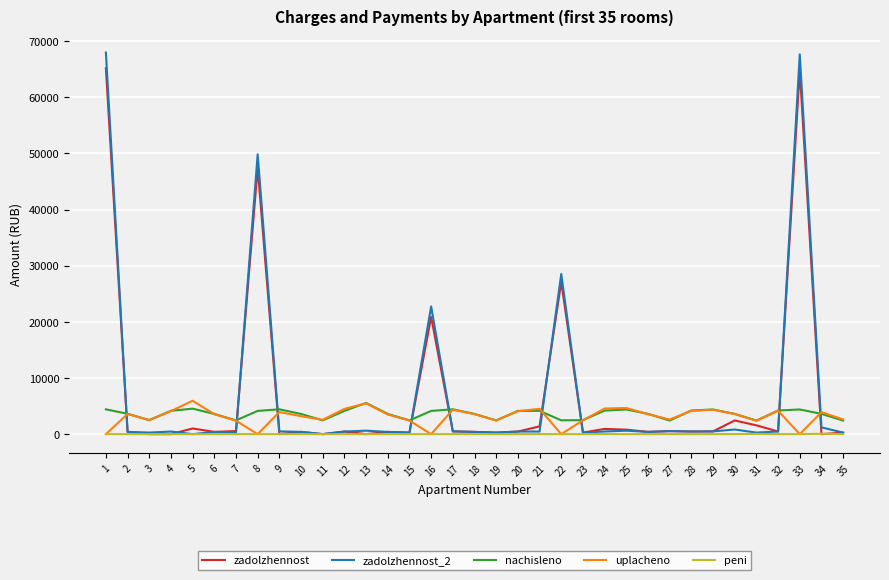

What is the total value across all series at 3?

5273.2